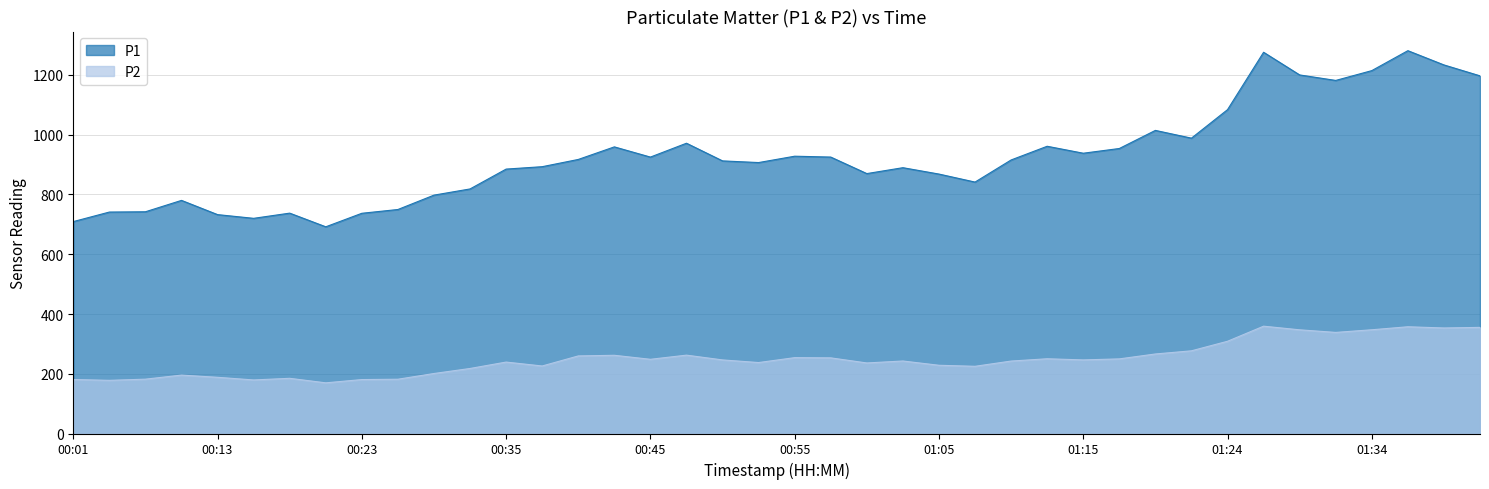

What is the difference between the P1 values at 00:42 and 01:42?

237.7